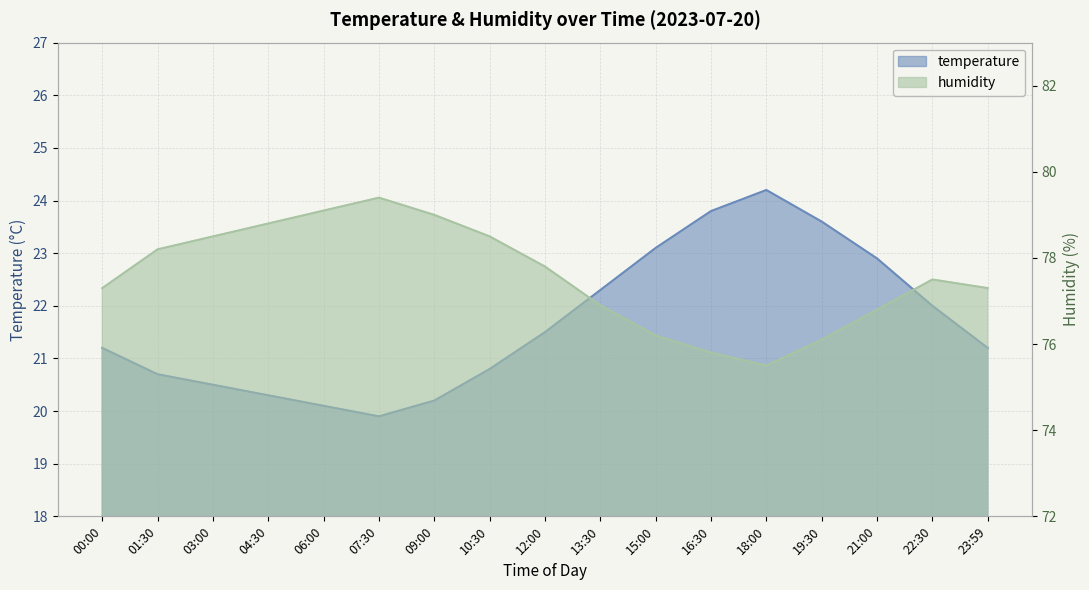

What is the difference between the humidity values at 03:00 and 23:59?

1.2